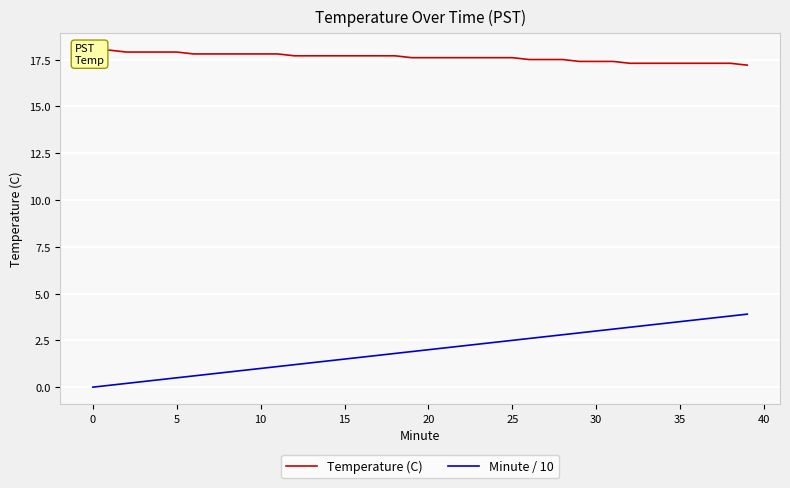

What is the highest value of the Minute / 10 series?

3.9